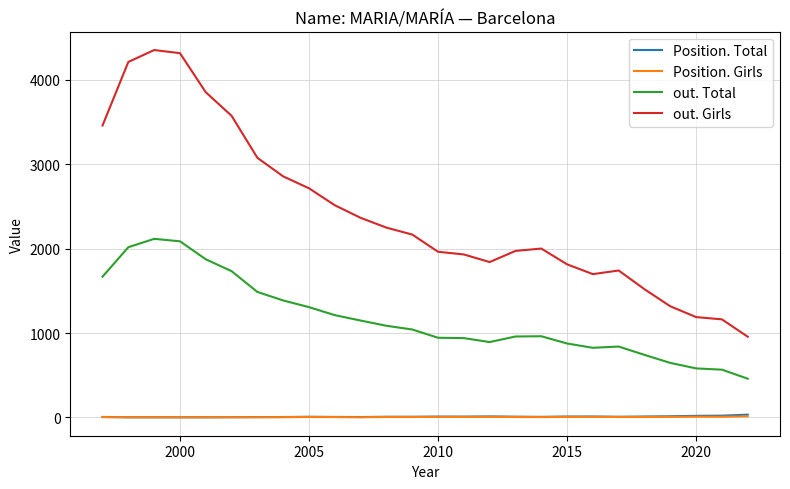

True or false: Position. Girls and out. Girls intersect in this chart.

False